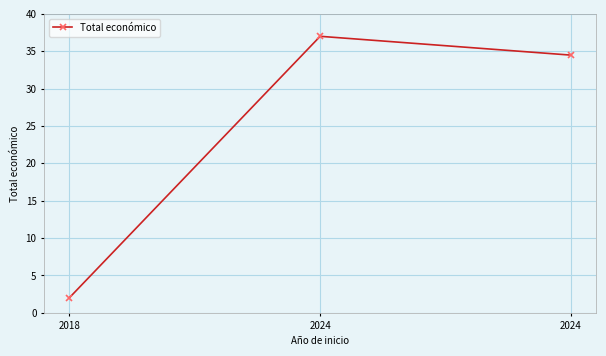

What is the smallest value displayed?

2.0